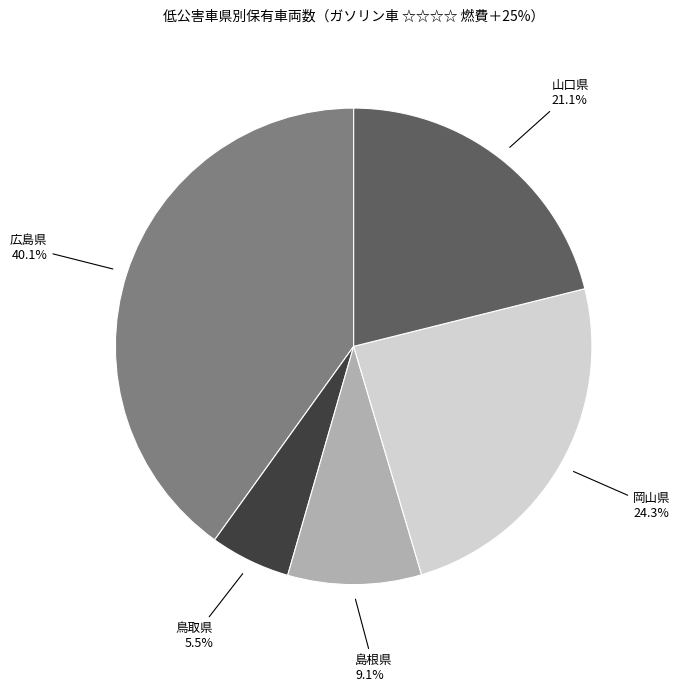

Is there a majority slice in this chart?

No